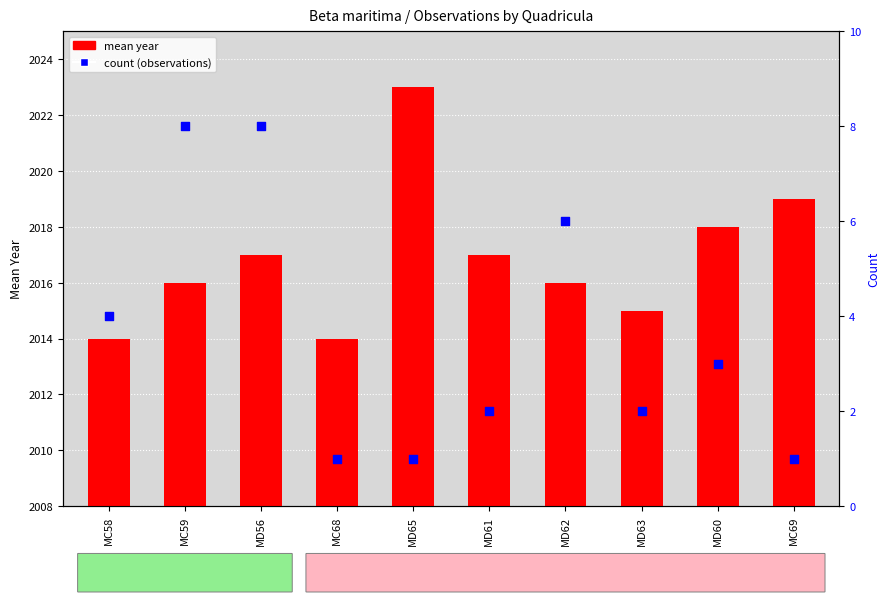

What are all the series names shown in the legend?

mean year, count